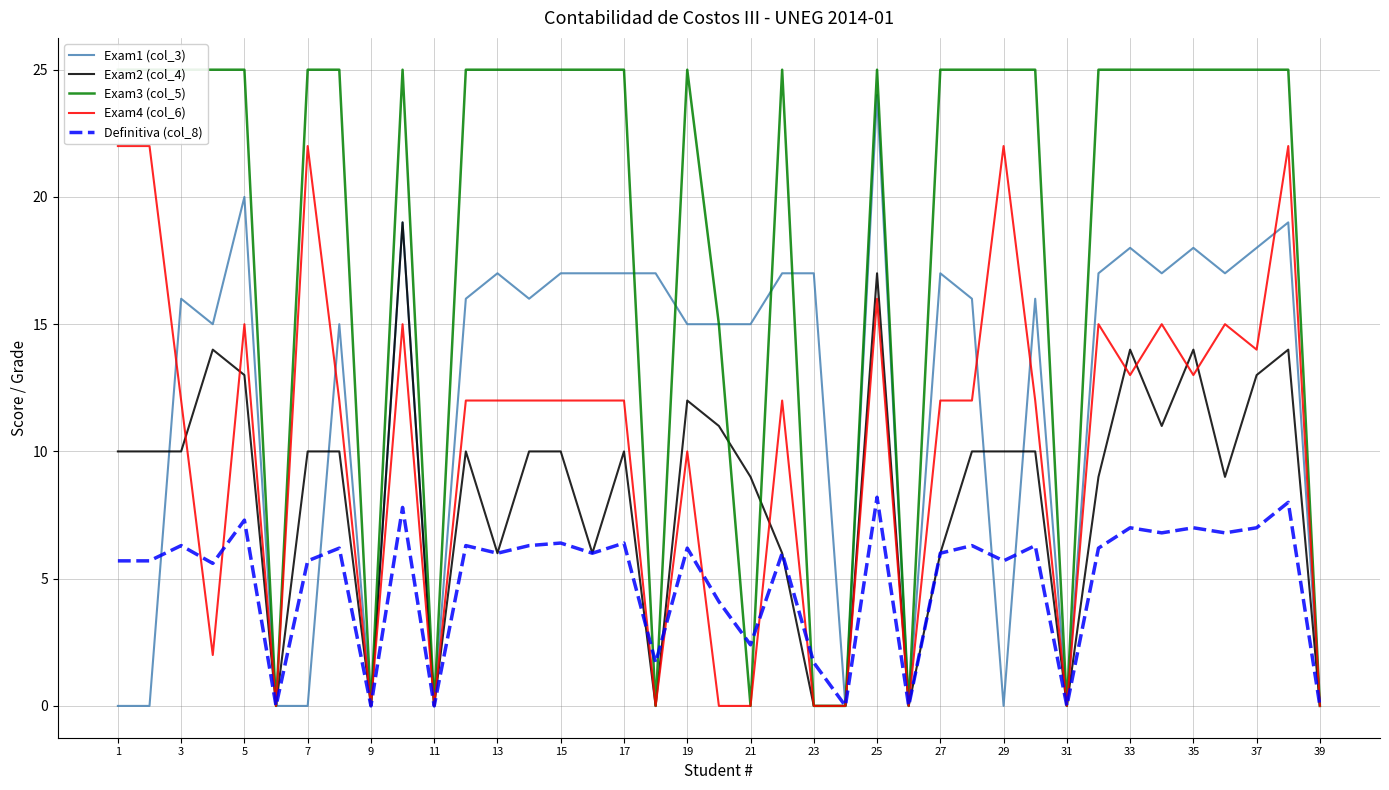

The Definitiva (col_8) series shows 0.0 at 9. True or false?

True